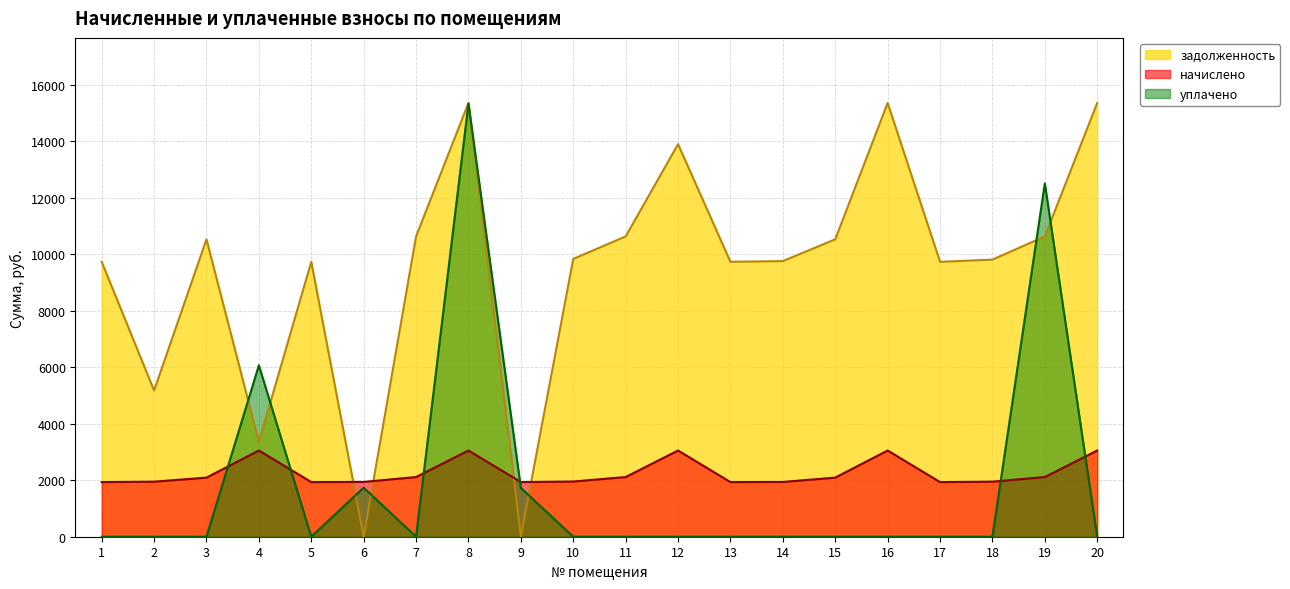

Where does the начислено series first go above 2092?

3